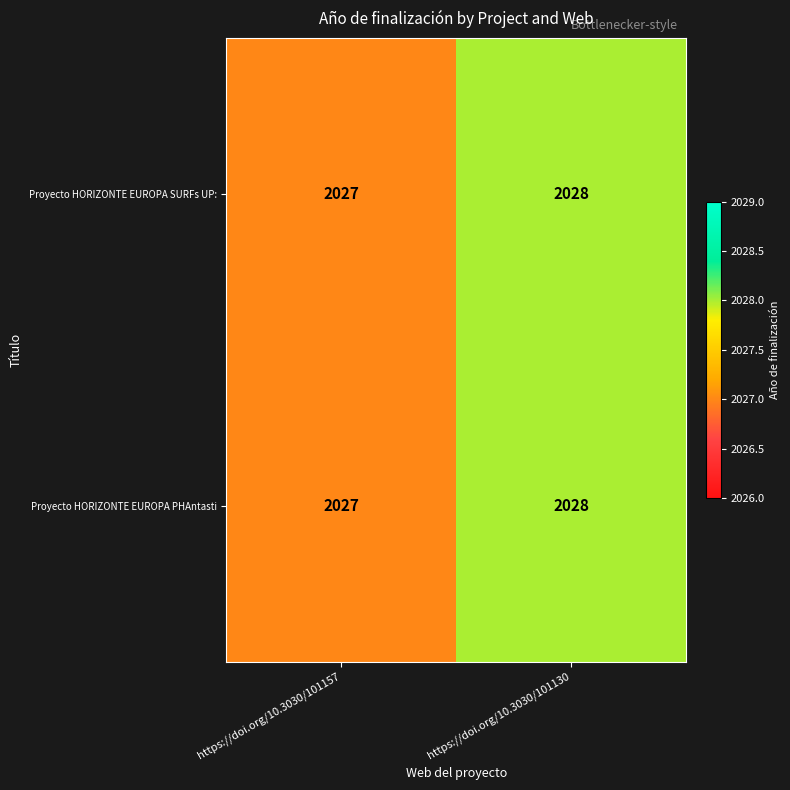

The Proyecto HORIZONTE EUROPA SURFs UP: series shows 2027 at https://doi.org/10.3030/101157. True or false?

True